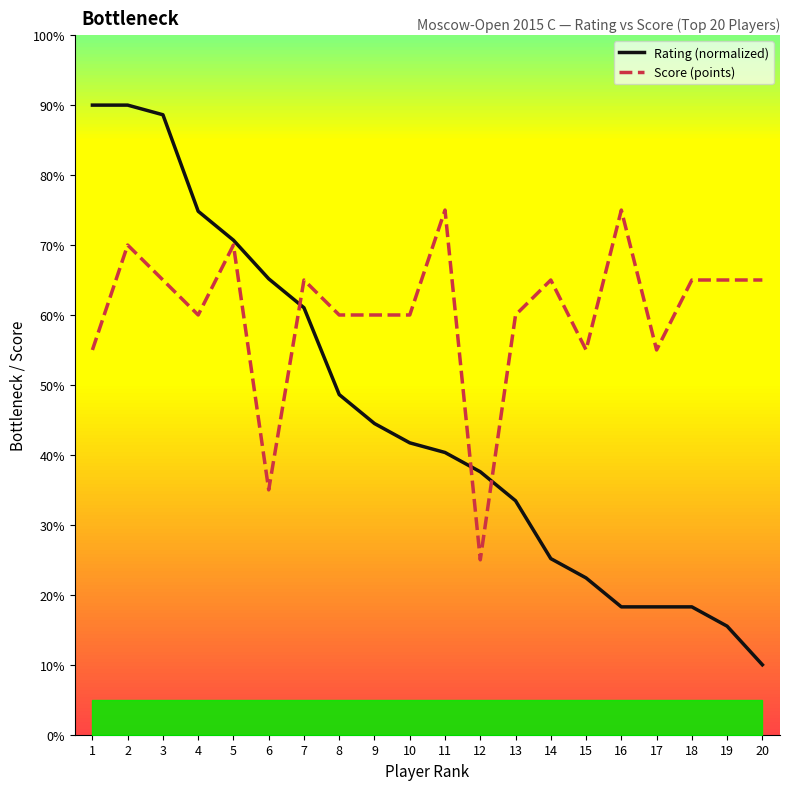

At which category is the sum across all series the highest?

2